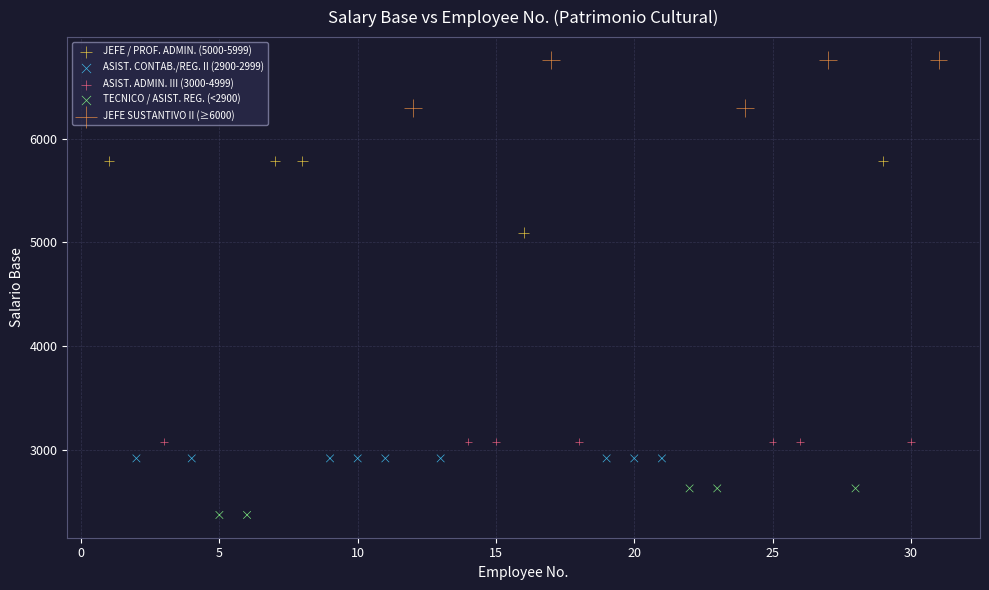

Which series contains the lowest Y value?

TECNICO / ASIST. REG. (<2900)